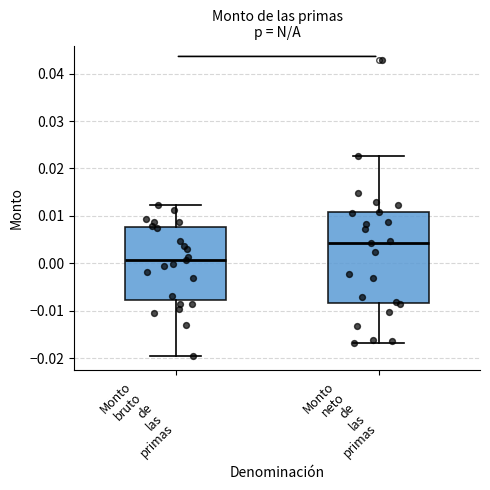

Which box has the lowest median line?

Monto bruto de las primas